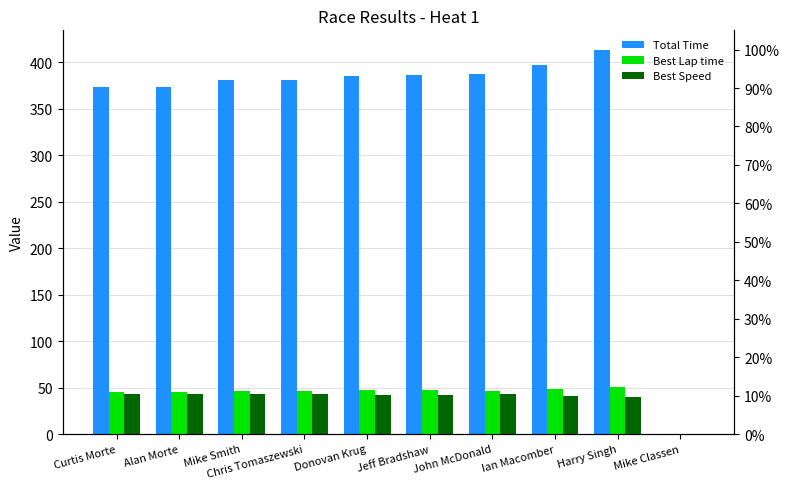

What is the label of the 8th bar from the left?

Ian Macomber